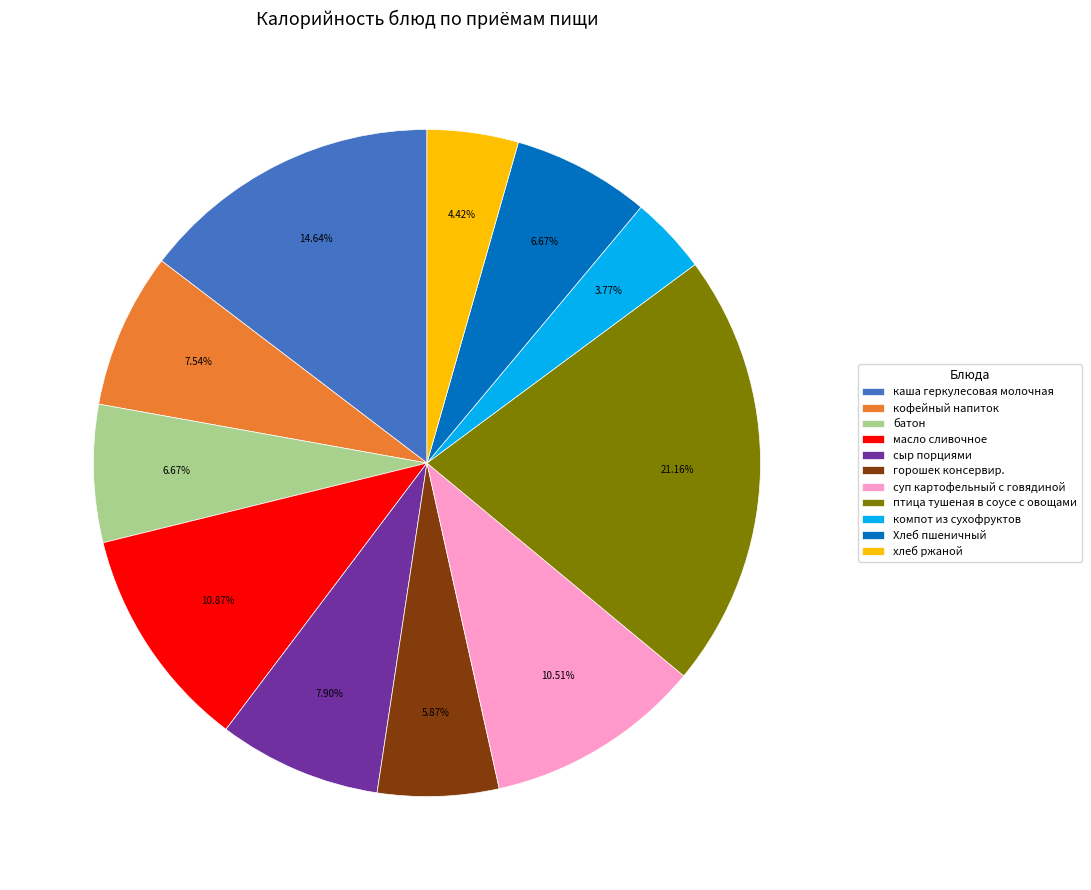

To the nearest percent, what is the average slice percentage?

9%